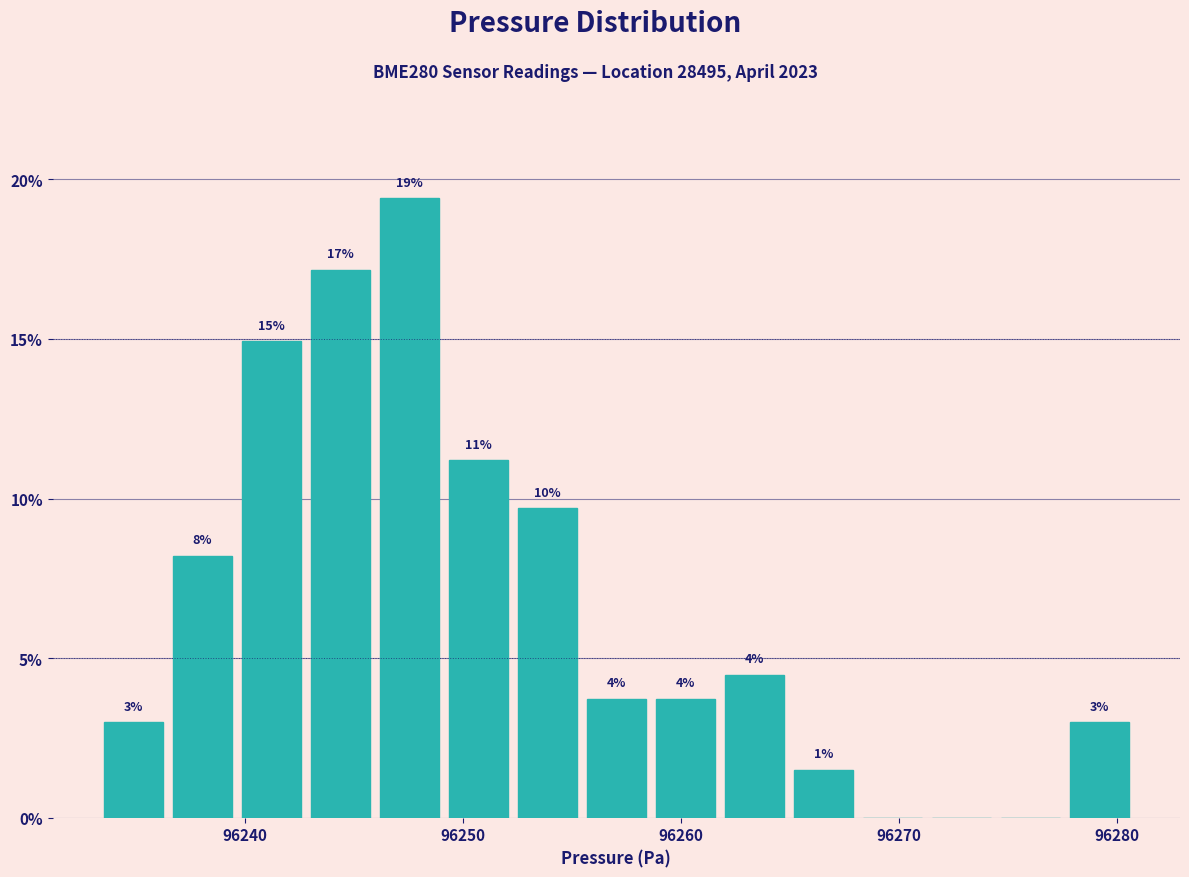

Around what value on the x-axis is the tallest bar? Give the approximate position of its centre, as read against the axis.

96248